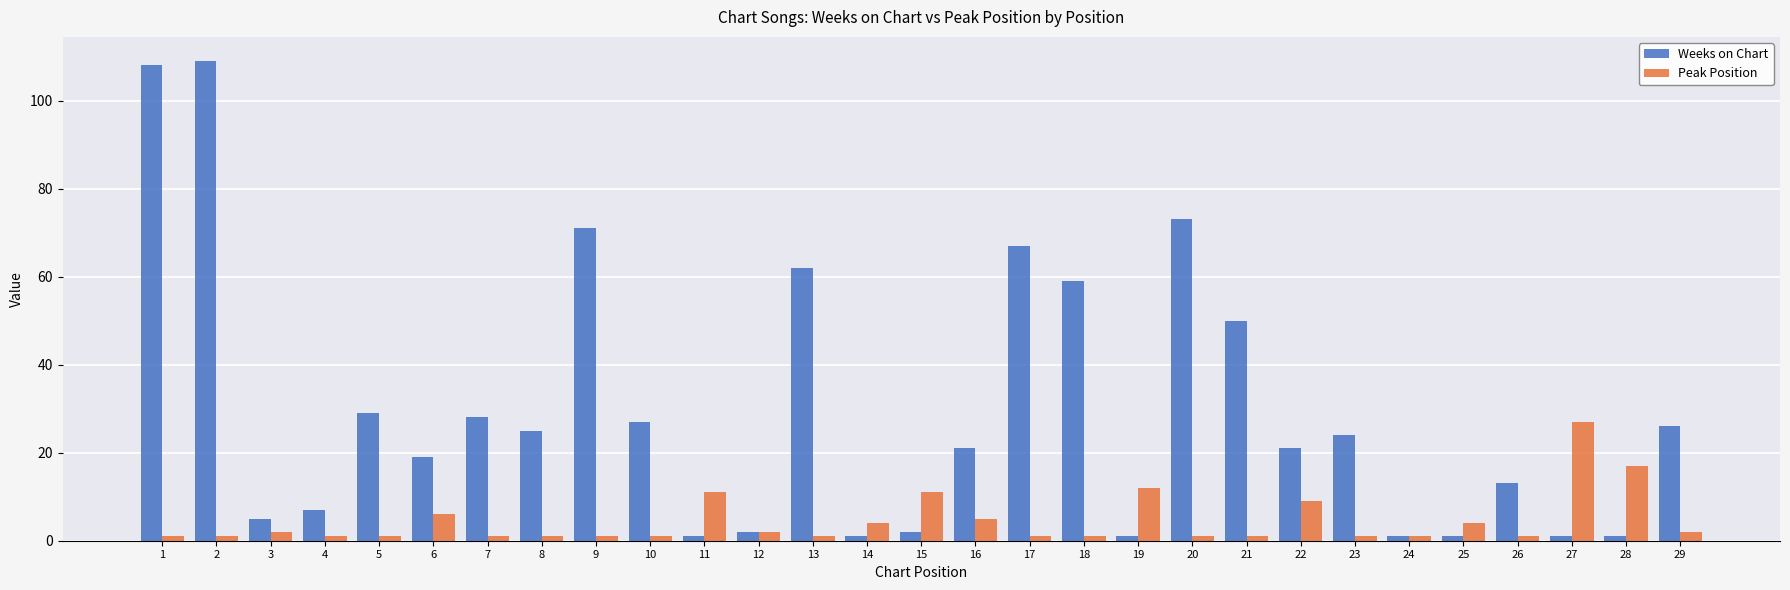

What is the difference between the maximum and minimum values in the Weeks on Chart series?

108